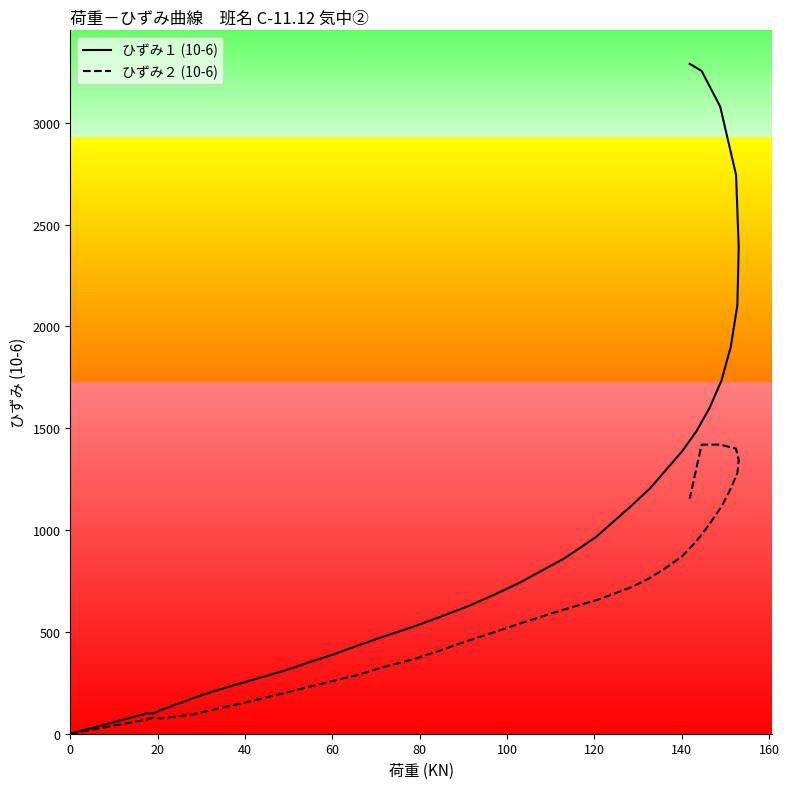

How many values in the ひずみ２ (10-6) series exceed 575?

17